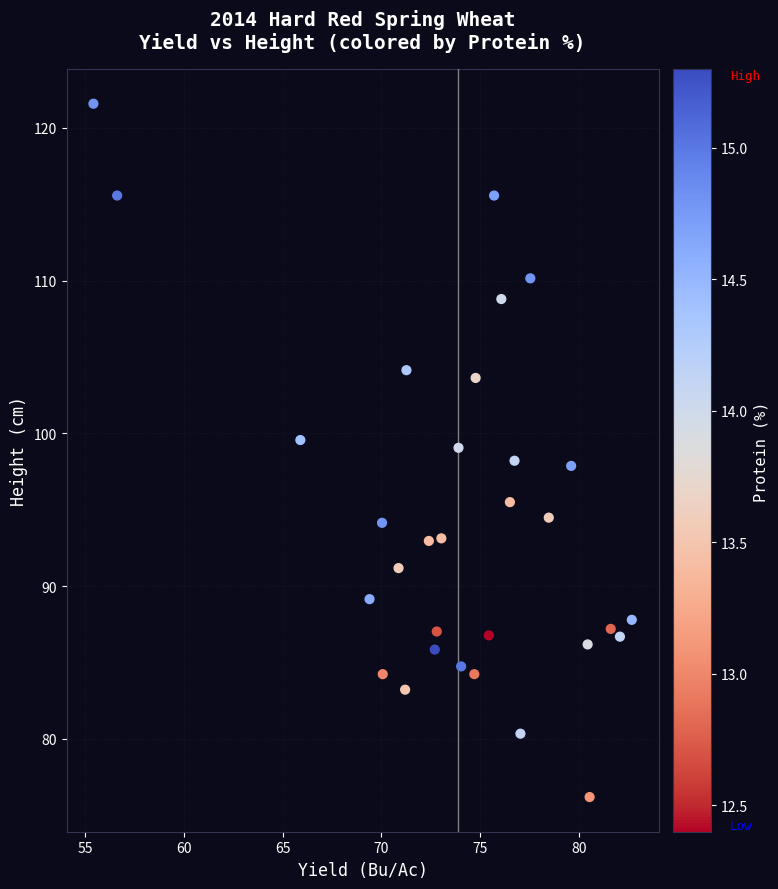

What is the range of X values (max minus min)?

27.2